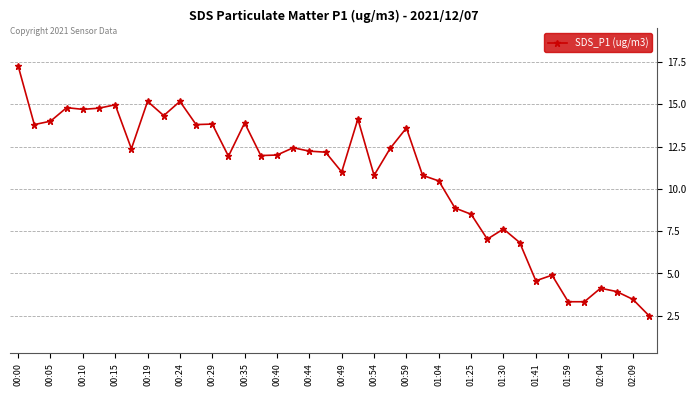

What is the value of the 33rd point from the left?

4.6